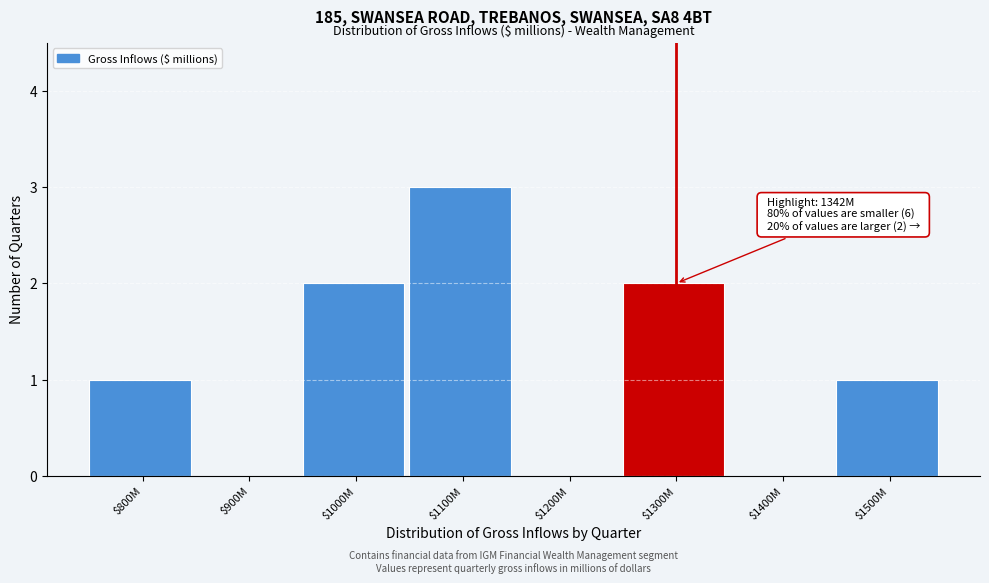

True or false: the data shows 0 at $1400M.

True